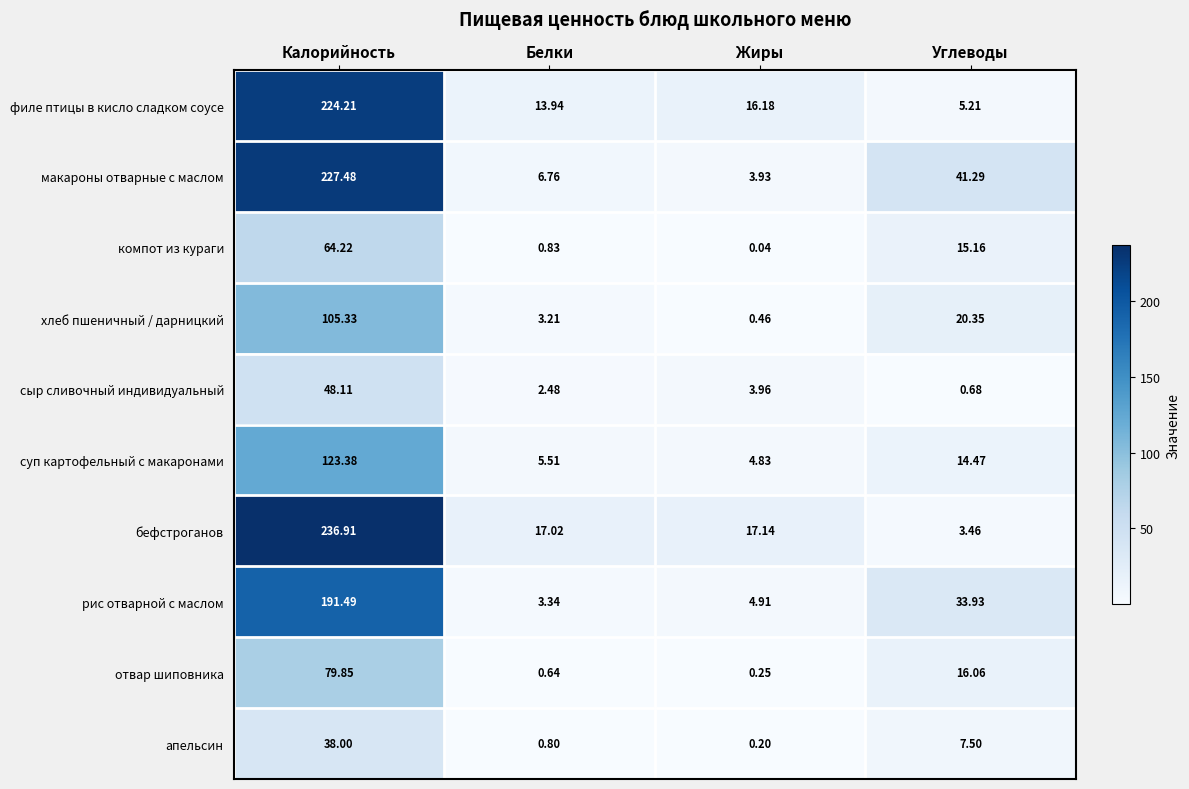

At which label does суп картофельный с макаронами reach its minimum?

Жиры